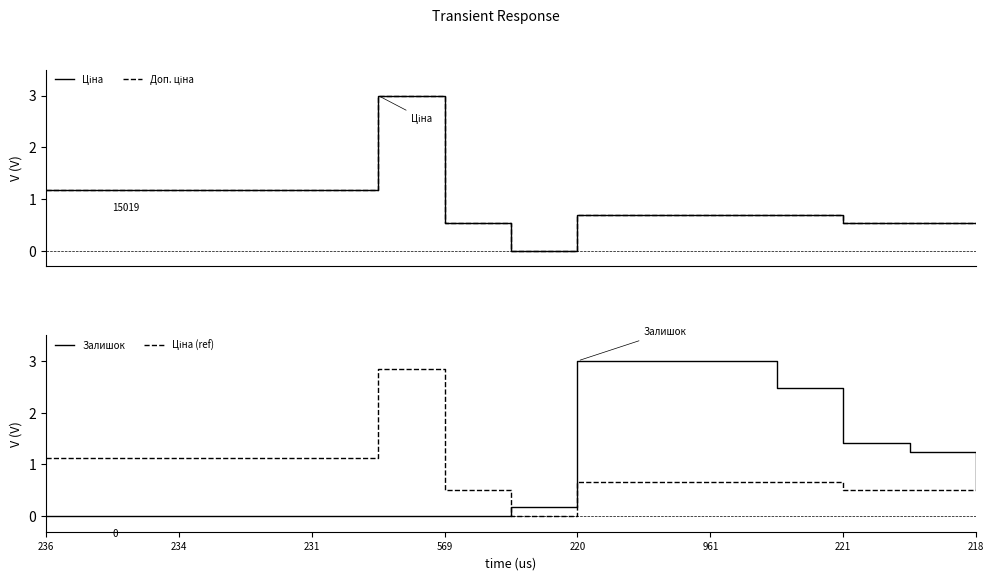

Is it true that Залишок equals 4.5 at 220?

False